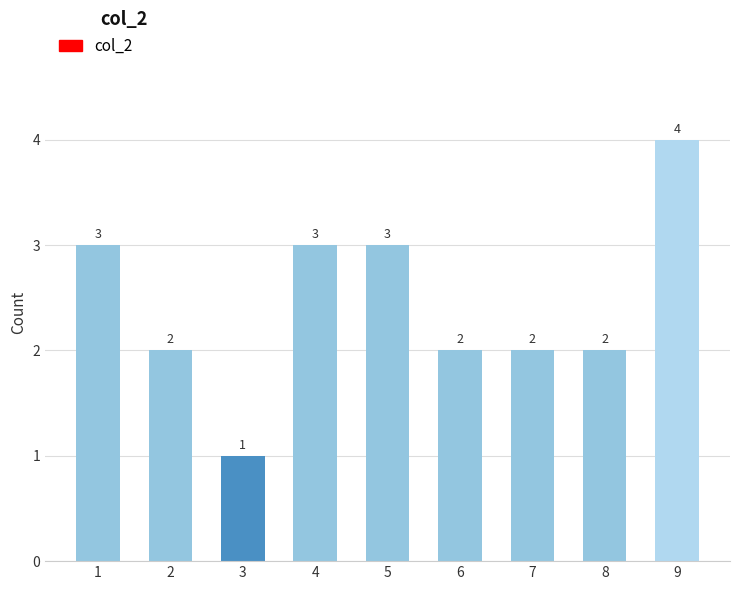

Reading right to left, transcribe all the data shown in this chart.

4	2	2	2	3	3	1	2	3